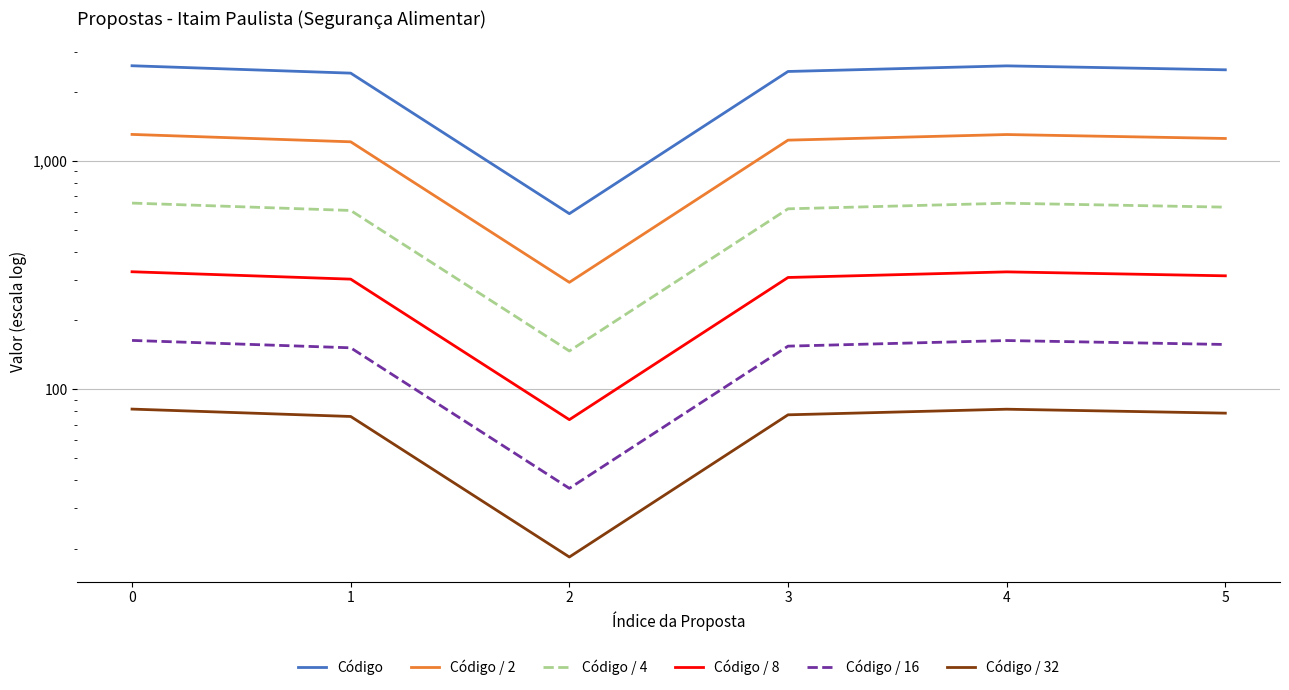

Reading right to left, extract all data points from this chart.

Código: 5=2512.0	4=2614.0	3=2470.0	2=588.0	1=2429.0	0=2617.0
Código / 2: 5=1256.0	4=1307.0	3=1235.0	2=294.0	1=1214.5	0=1308.5
Código / 4: 5=628.0	4=653.5	3=617.5	2=147.0	1=607.2	0=654.2
Código / 8: 5=314.0	4=326.8	3=308.8	2=73.5	1=303.6	0=327.1
Código / 16: 5=157.0	4=163.4	3=154.4	2=36.8	1=151.8	0=163.6
Código / 32: 5=78.5	4=81.7	3=77.2	2=18.4	1=75.9	0=81.8